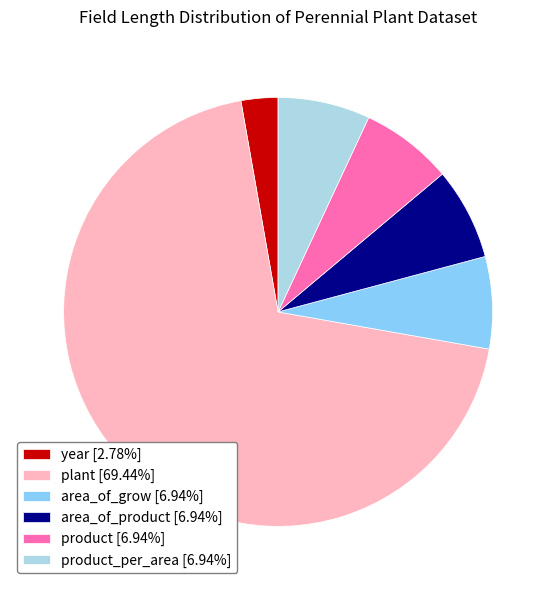

Combined, do plant [69.44%] and year [2.78%] account for over 50%?

Yes